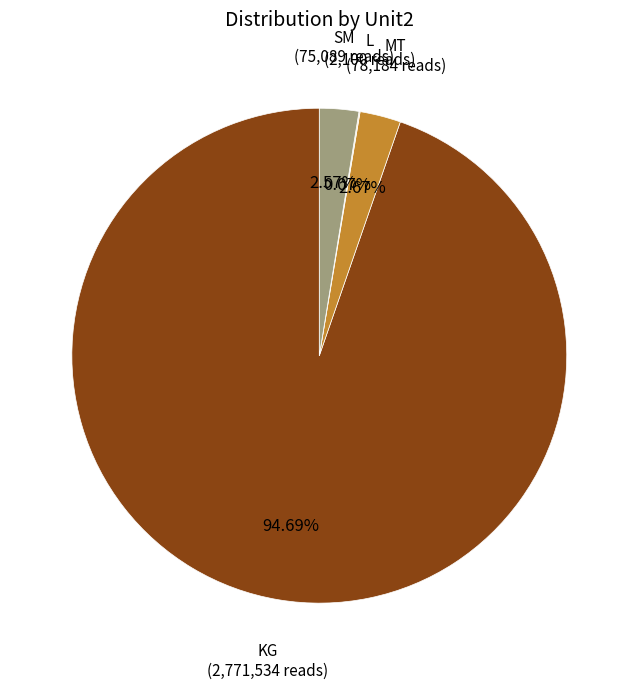

Is there a majority slice in this chart?

Yes